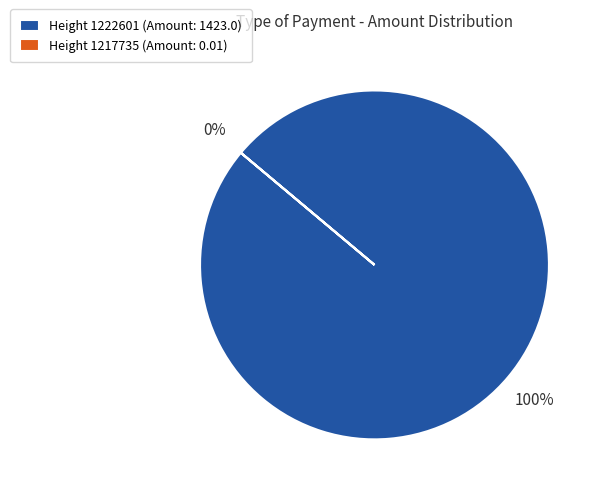

The Height 1217735 slice represents 1% of the pie. True or false?

False